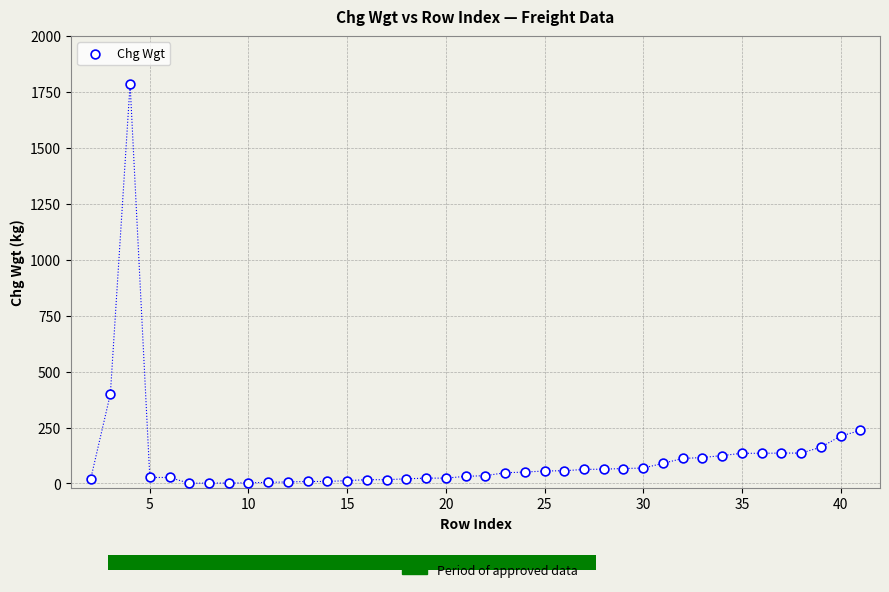

What is the range of Y values (max minus min)?

1785